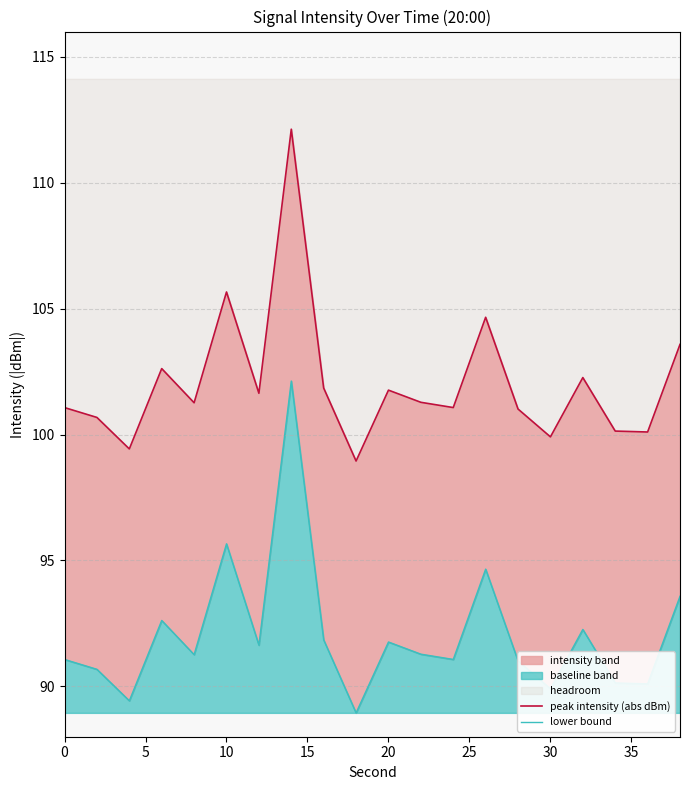

True or false: peak intensity (abs dBm) and lower bound cross at least once.

False